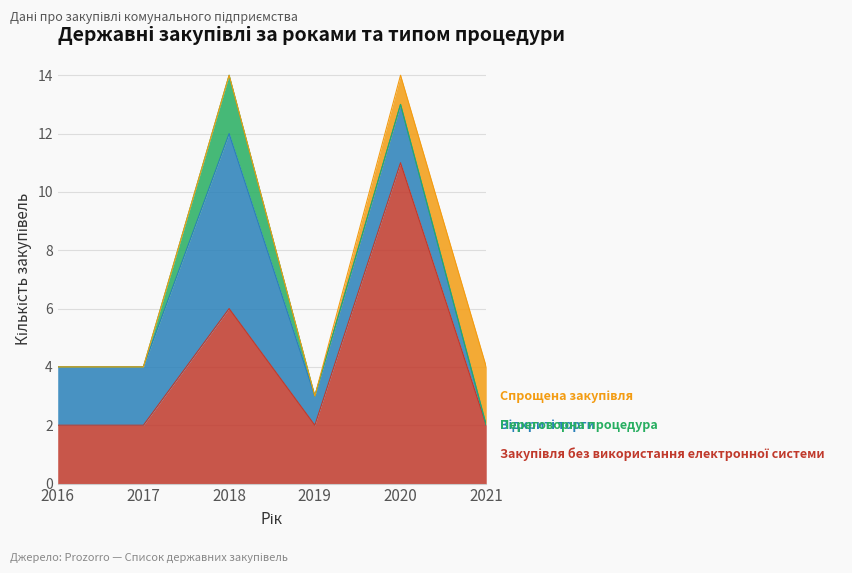

How many categories are shown in the chart?

6